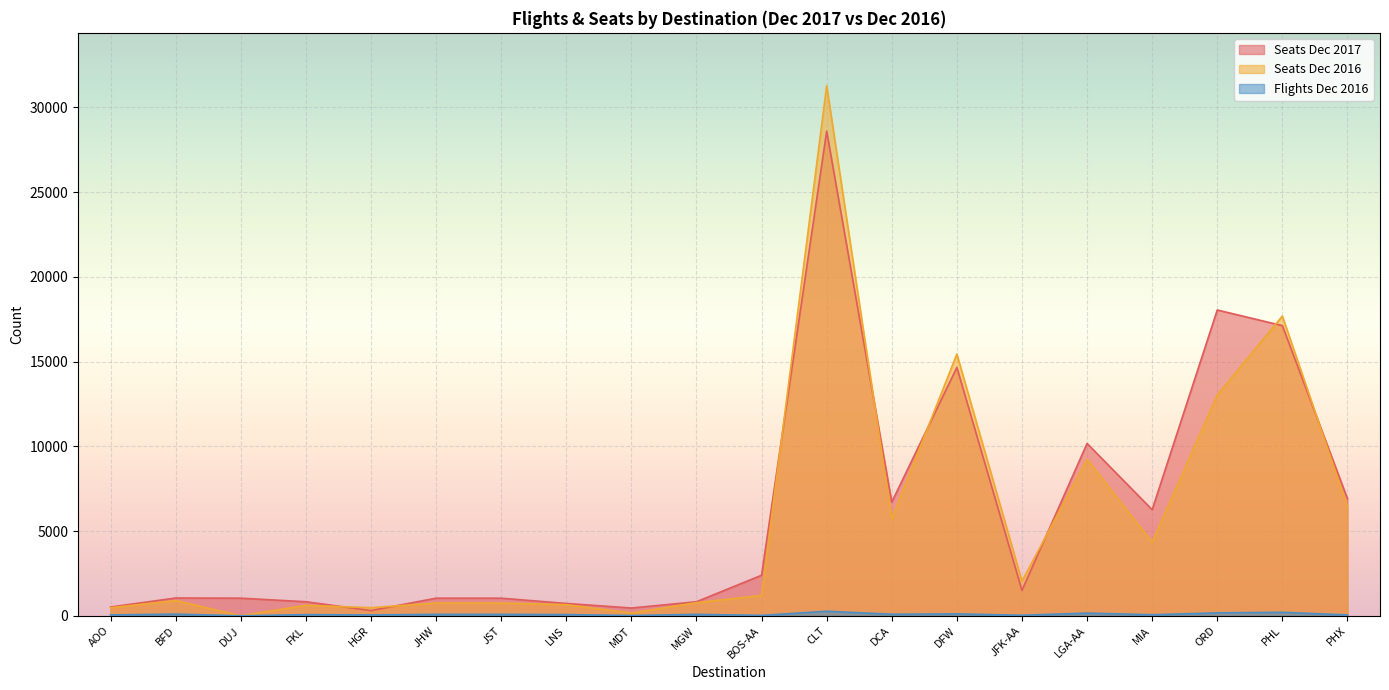

Where is the first local minimum for Seats Dec 2017?

HGR